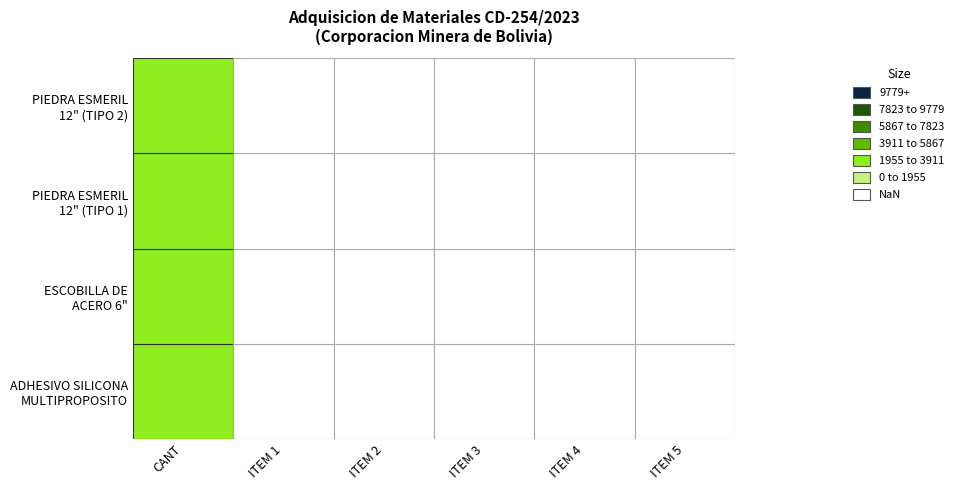

How many data points in ESCOBILLA DE ACERO 6" are above 0?

1